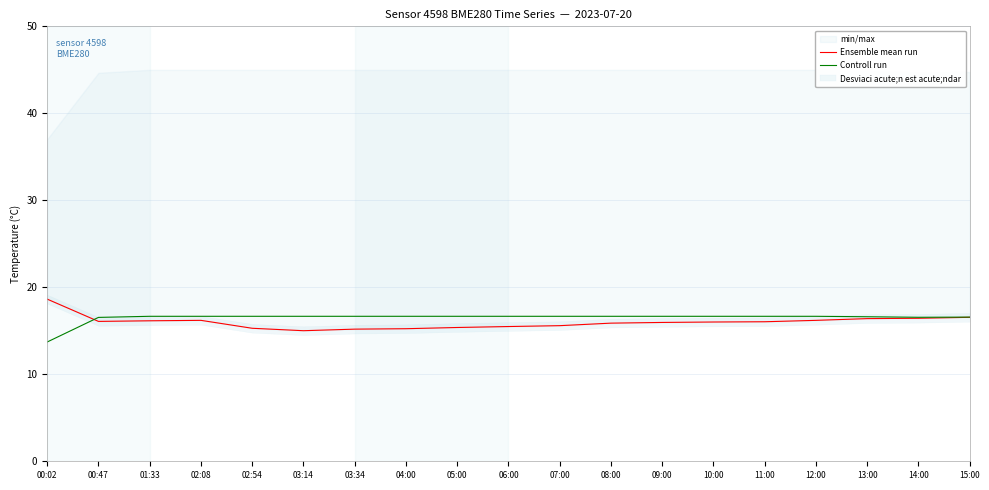

Rank the series by their maximum value, from lowest to highest.

Controll run, Ensemble mean run